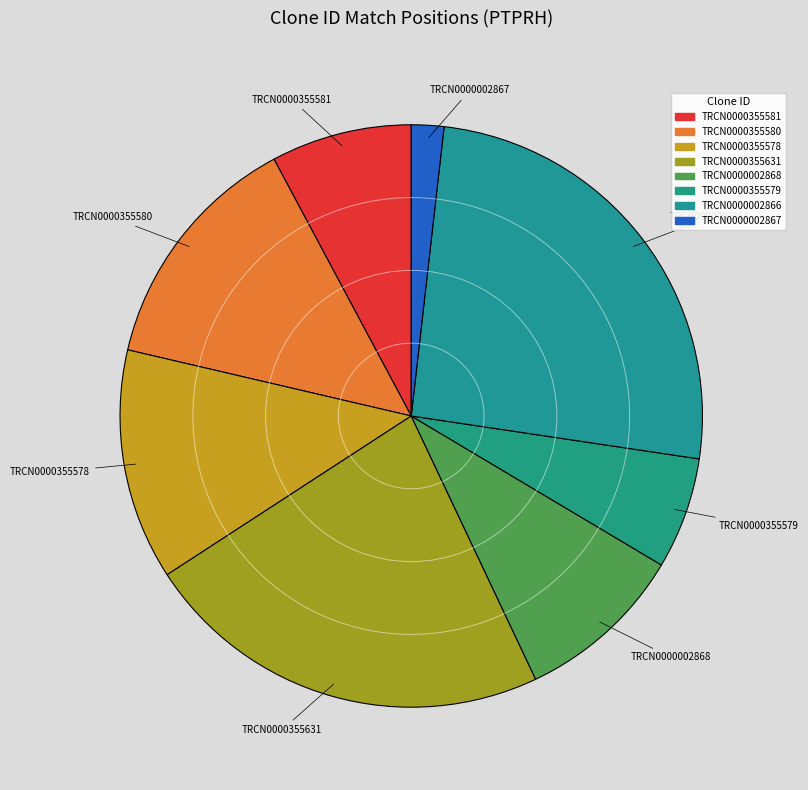

Is there a majority slice in this chart?

No